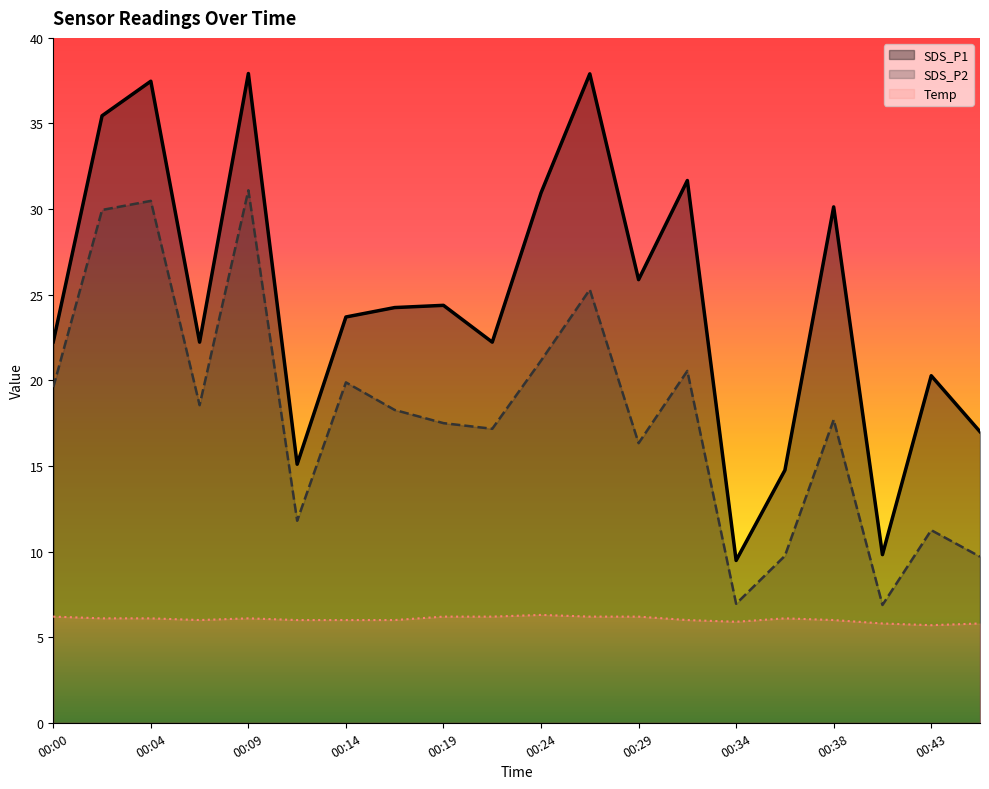

What is the value of the Temp point at the 20th from the left?

5.8